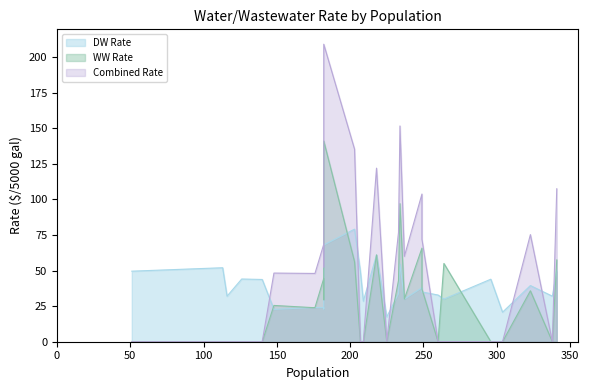

At how many categories does at least one series exceed 105?

5